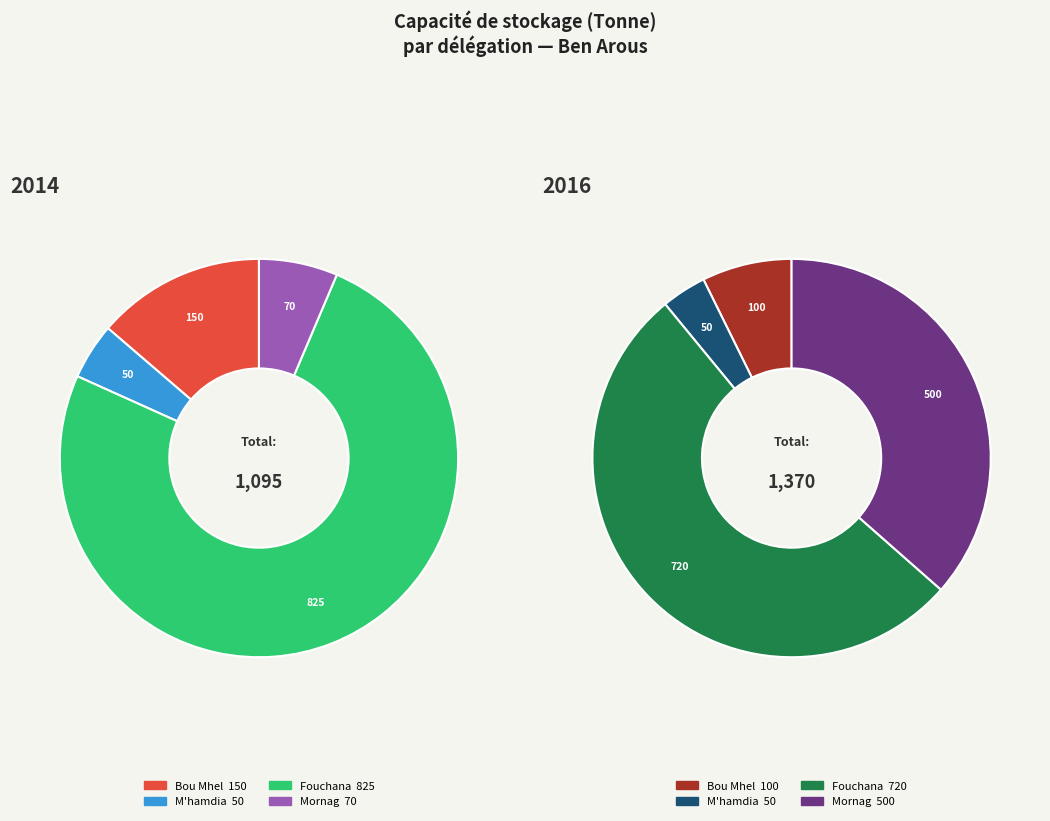

Which series has the widest spread of values?

Mornag